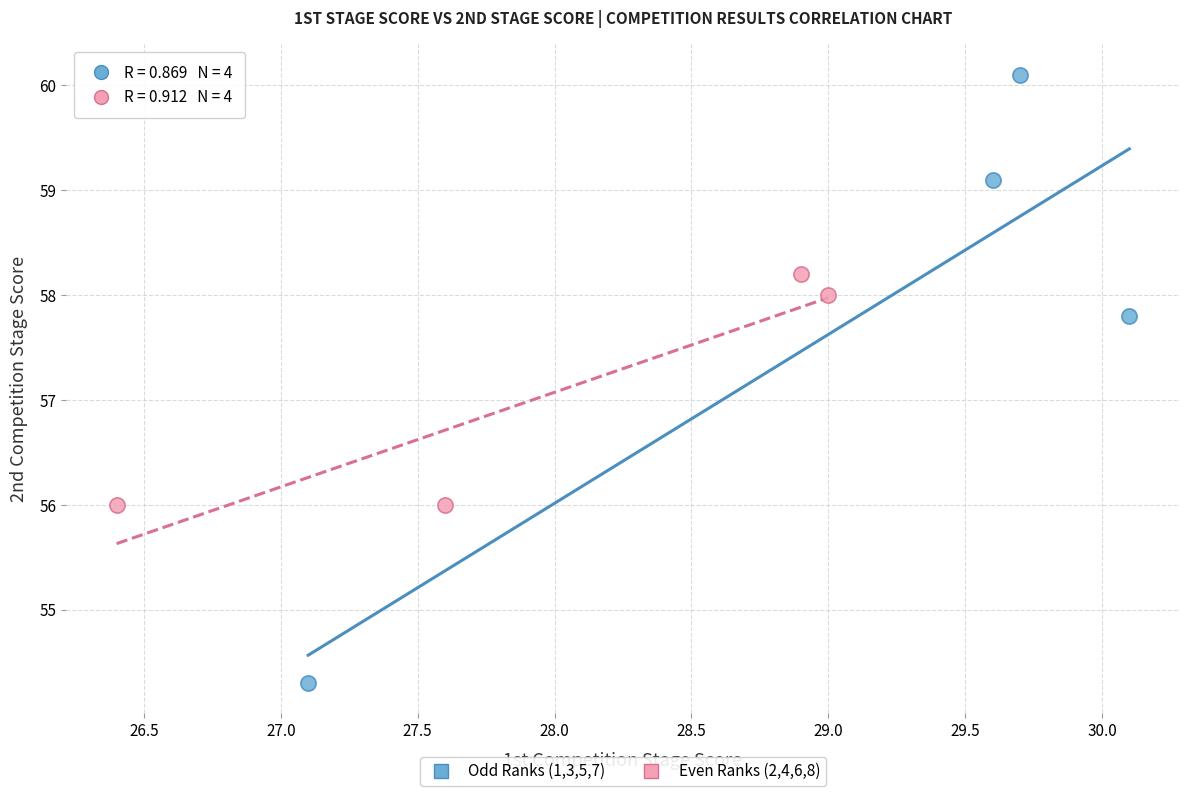

Which series contains the lowest Y value?

Odd Ranks (1,3,5,7)